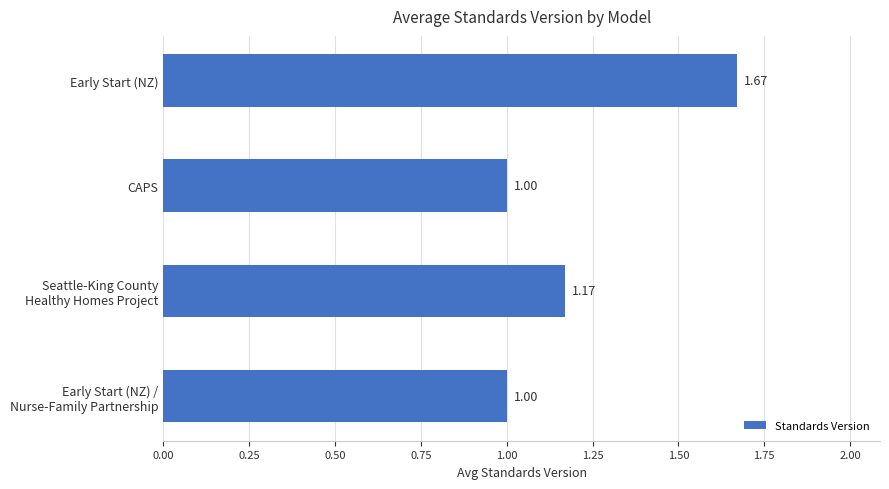

At which category does the chart reach its peak across all series?

Early Start (NZ)